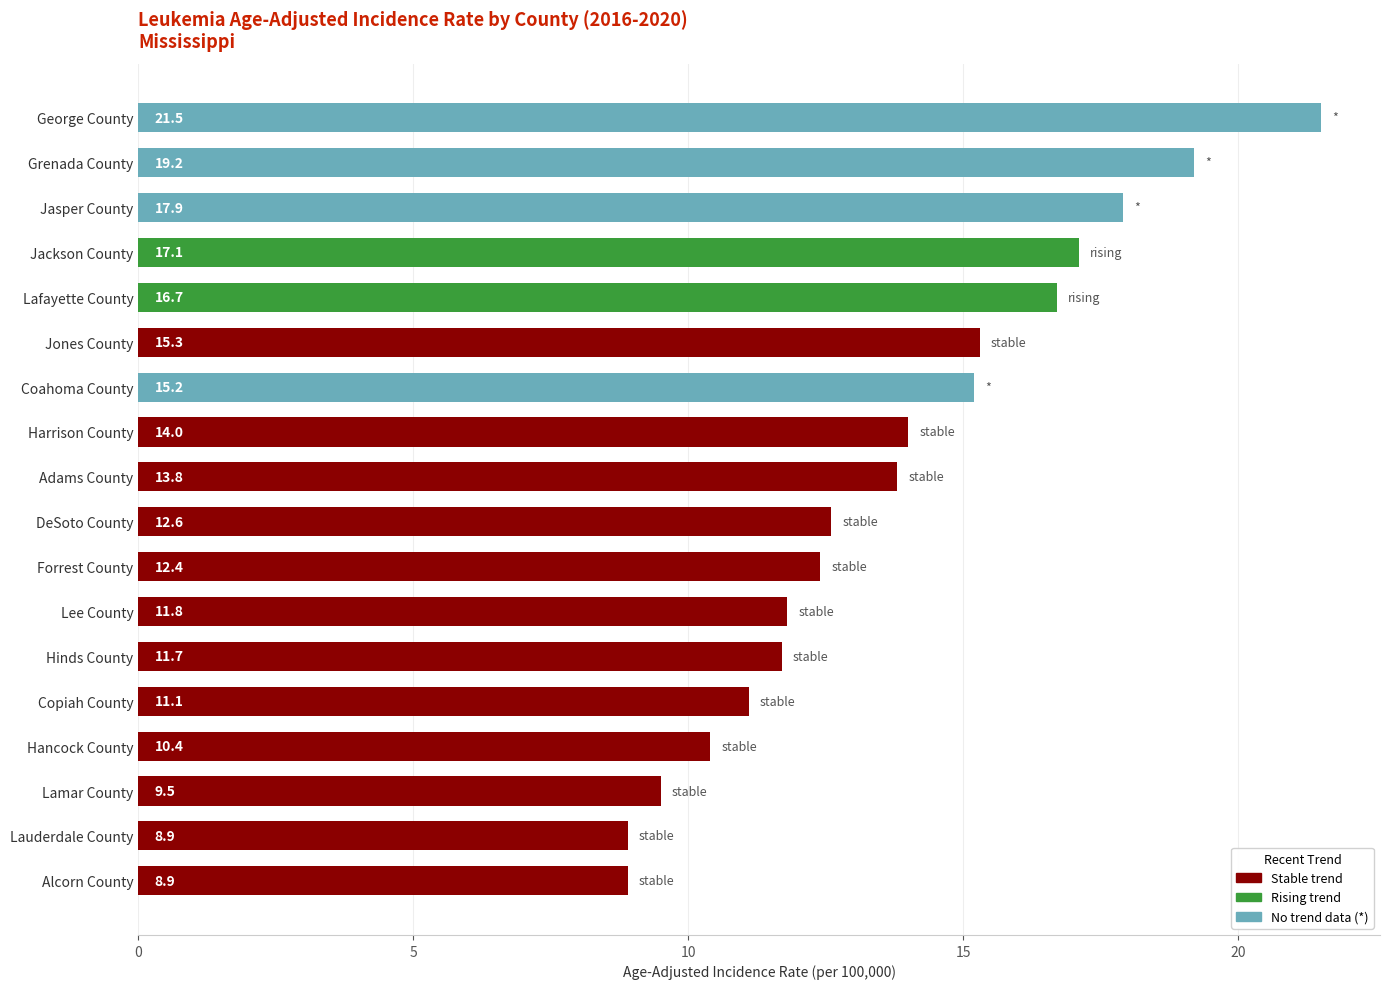

How many values exceed 13?

9